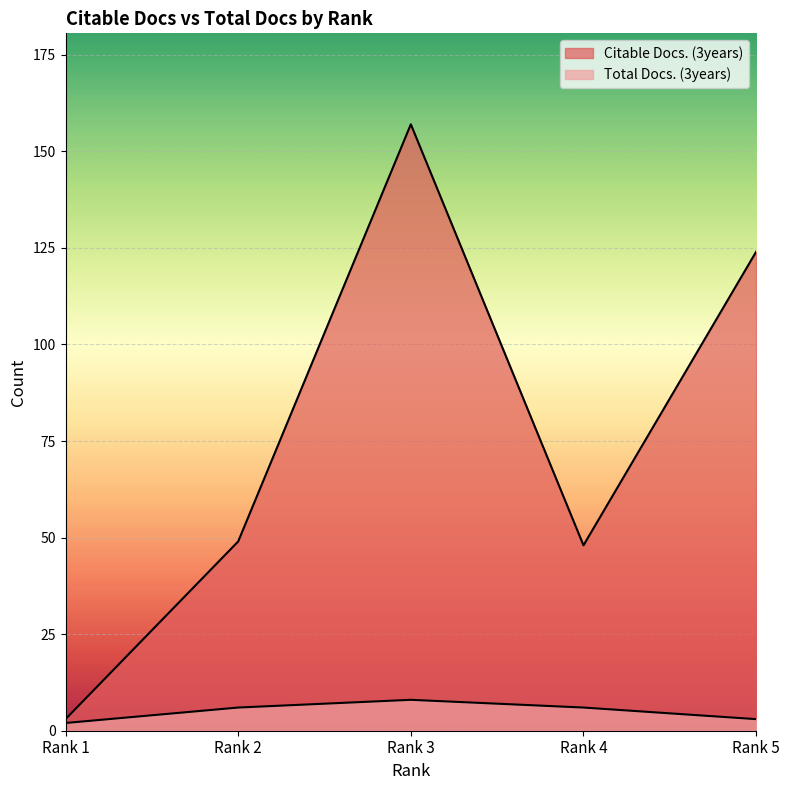

List the series in order of their overall mean, lowest first.

Total Docs. (3years), Citable Docs. (3years)